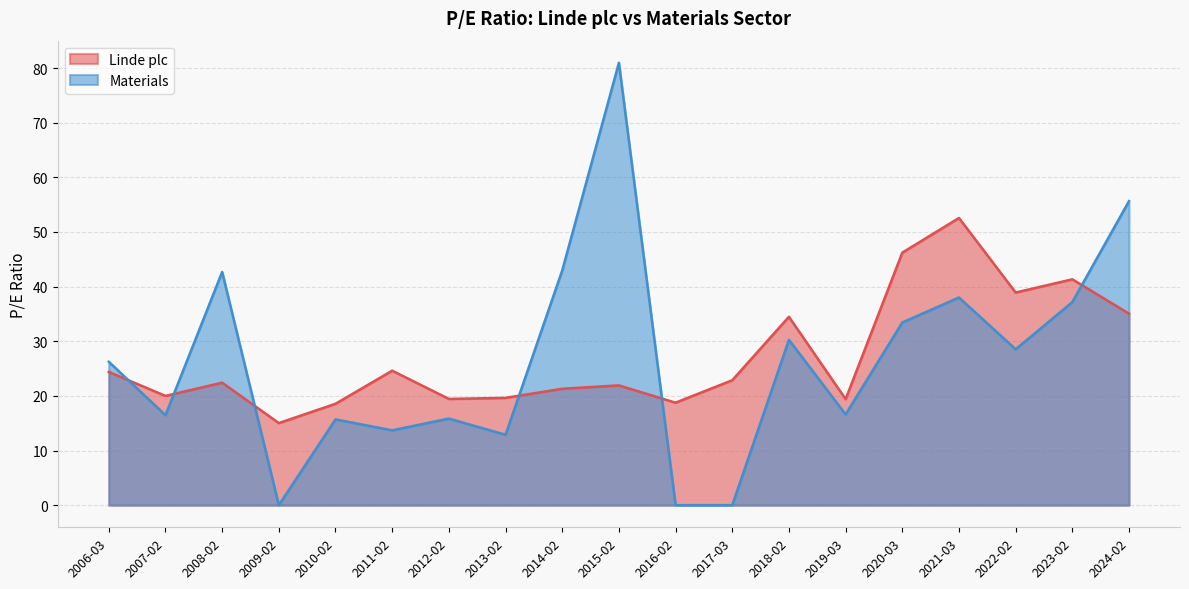

What position from the right is 2017-03?

8